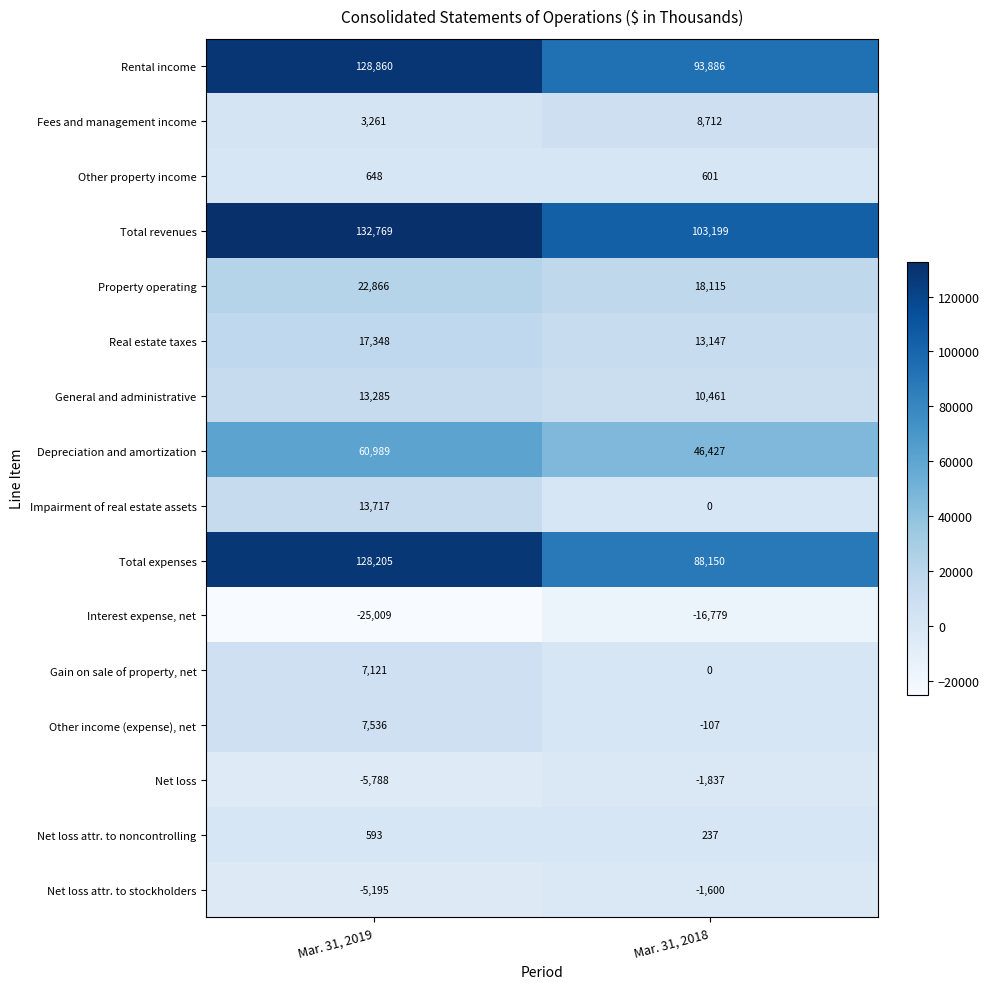

At which category does the chart reach its minimum across all series?

Mar. 31, 2019